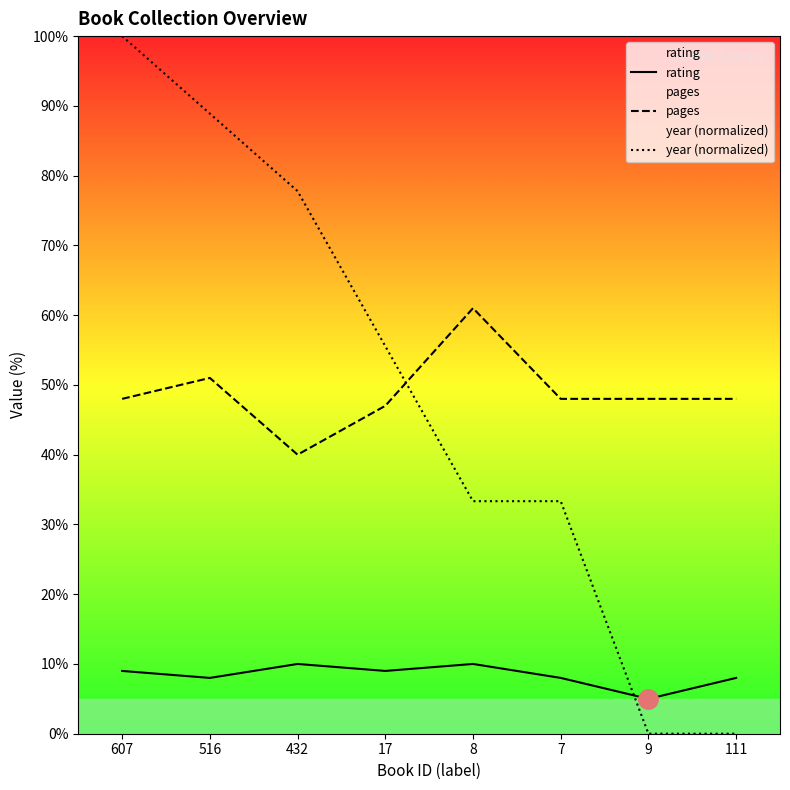

Does the chart display data point markers on the line(s)?

No